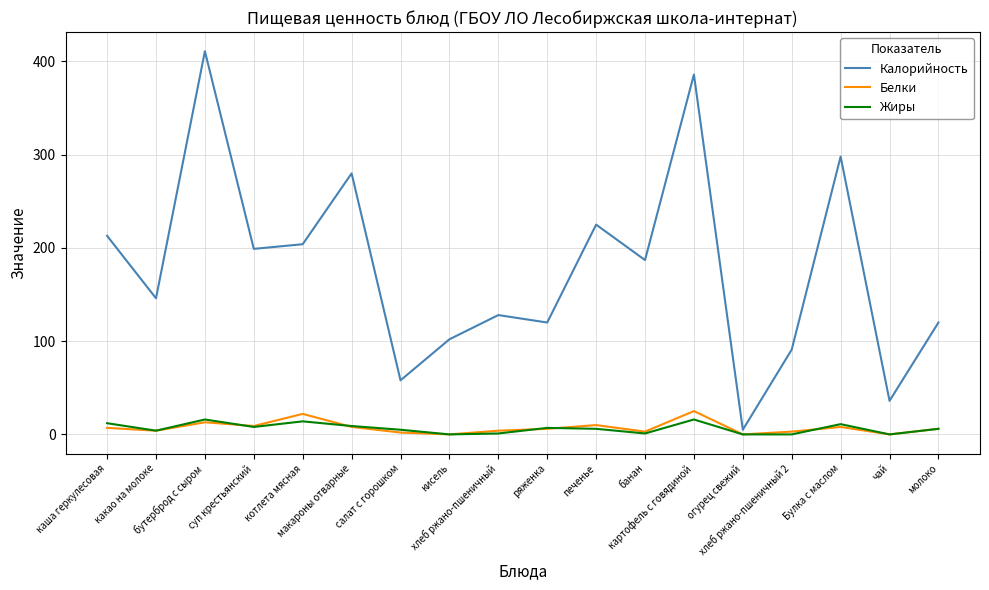

What position from the left is бутерброд с сыром?

3